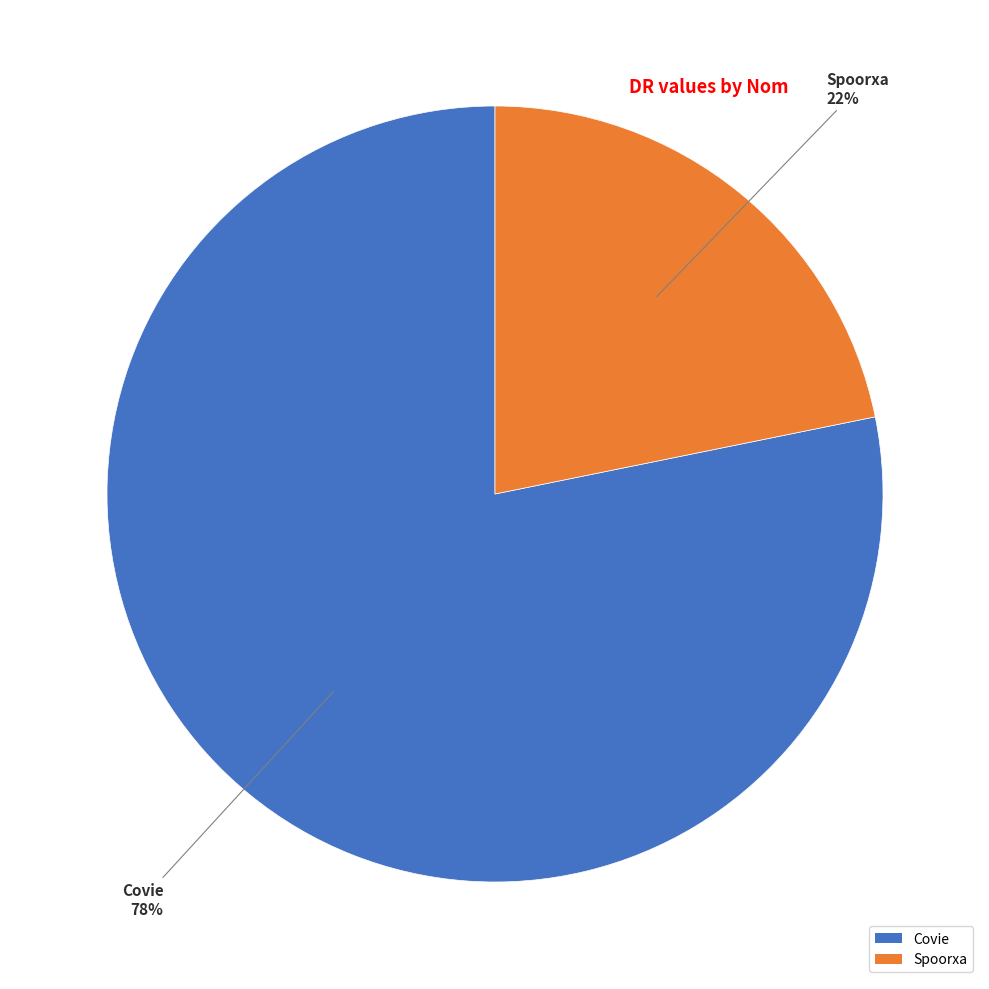

The Spoorxa slice represents 22% of the pie. True or false?

True